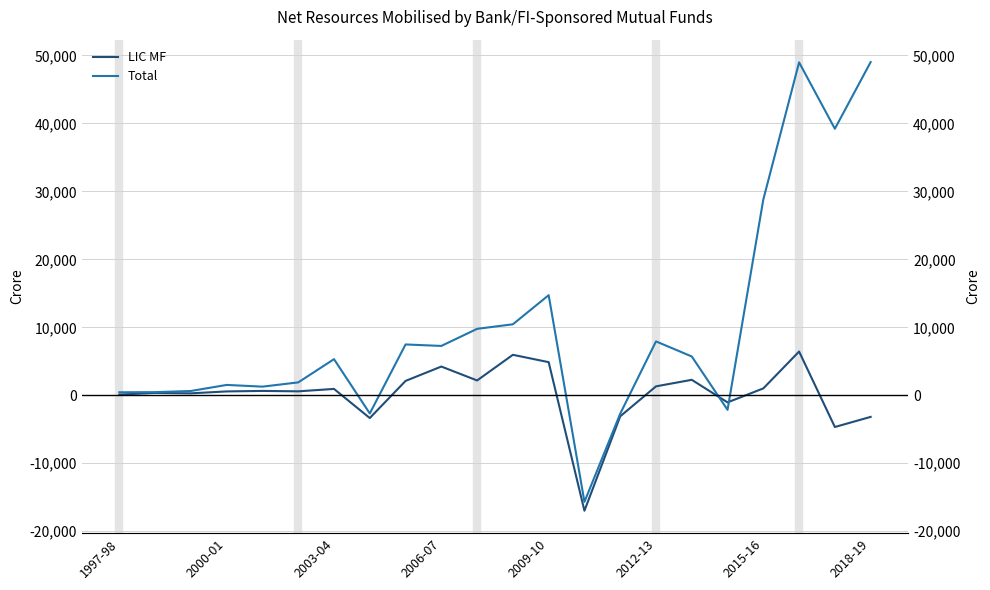

What is the minimum value shown in the chart?

-16988.0